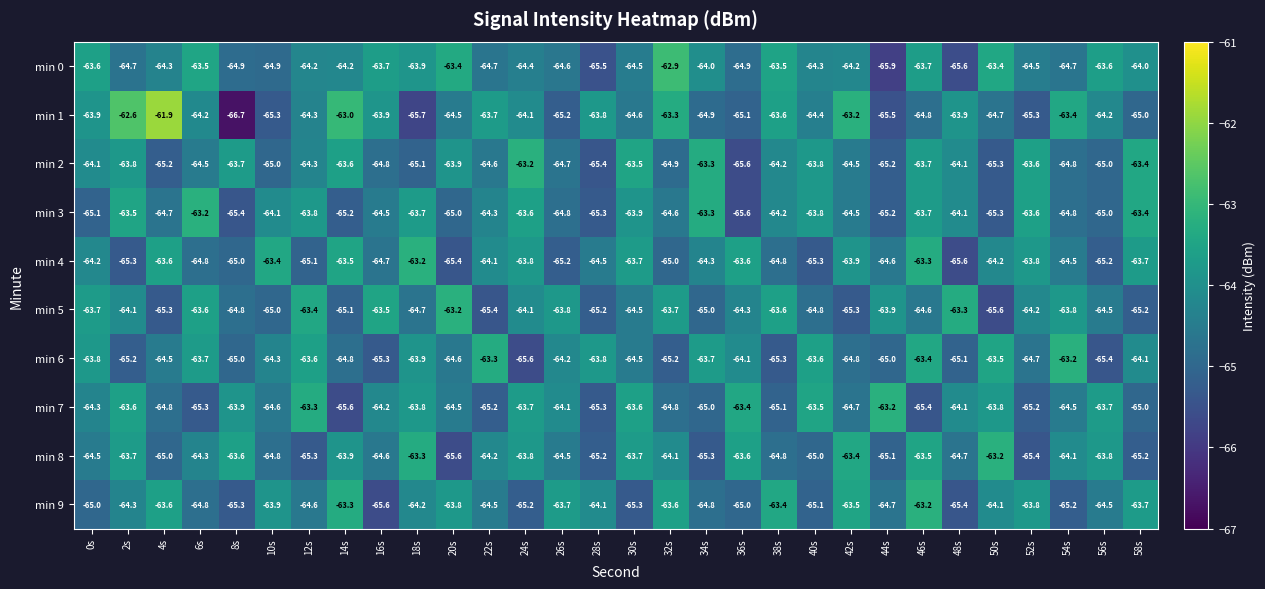

What is the sum of the min 7 values at 30s and 42s?

-128.3